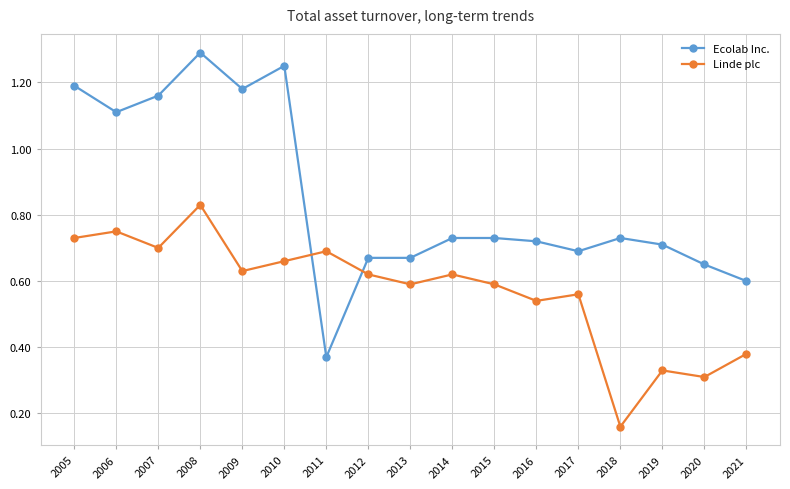

At which label is Ecolab Inc. closest to 0?

2011